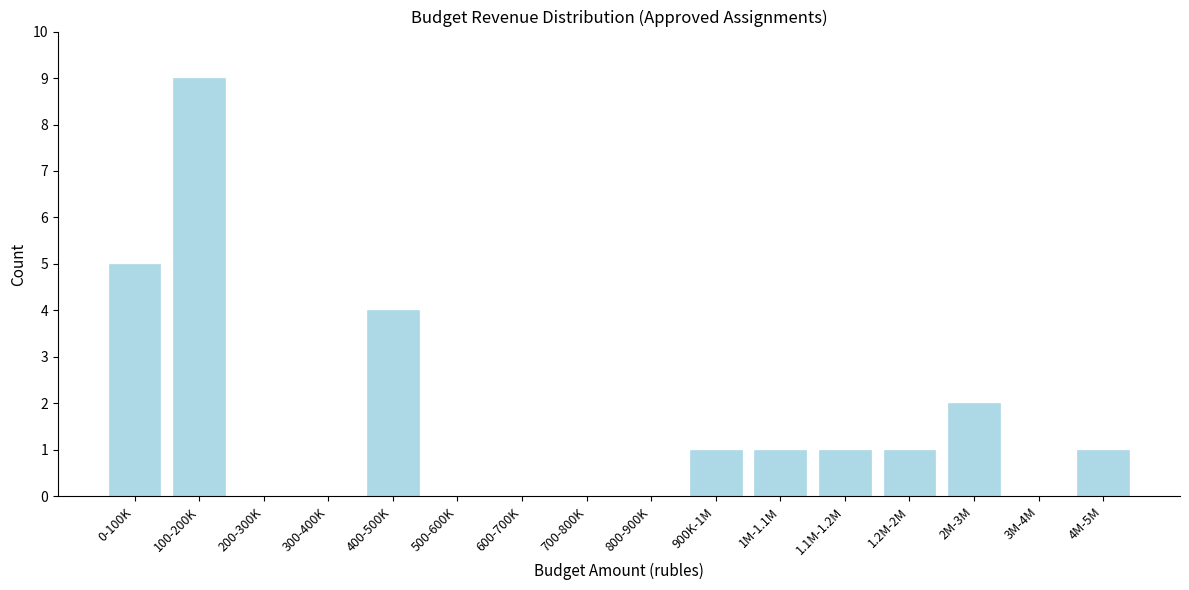

Reading left to right, what are all the values shown in this chart?

0-100K=5	100-200K=9	200-300K=0	300-400K=0	400-500K=4	500-600K=0	600-700K=0	700-800K=0	800-900K=0	900K-1M=1	1M-1.1M=1	1.1M-1.2M=1	1.2M-2M=1	2M-3M=2	3M-4M=0	4M-5M=1